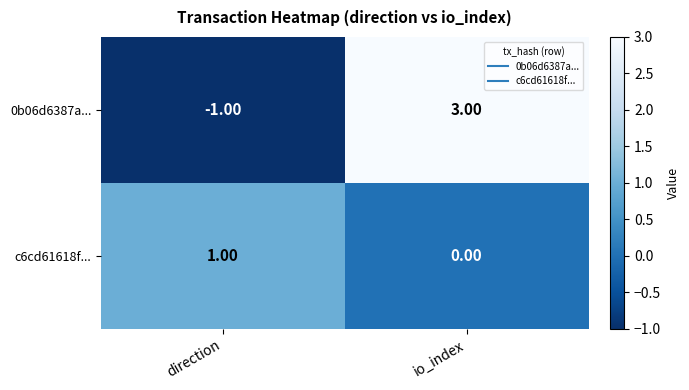

Which category has the lowest value across all series?

direction